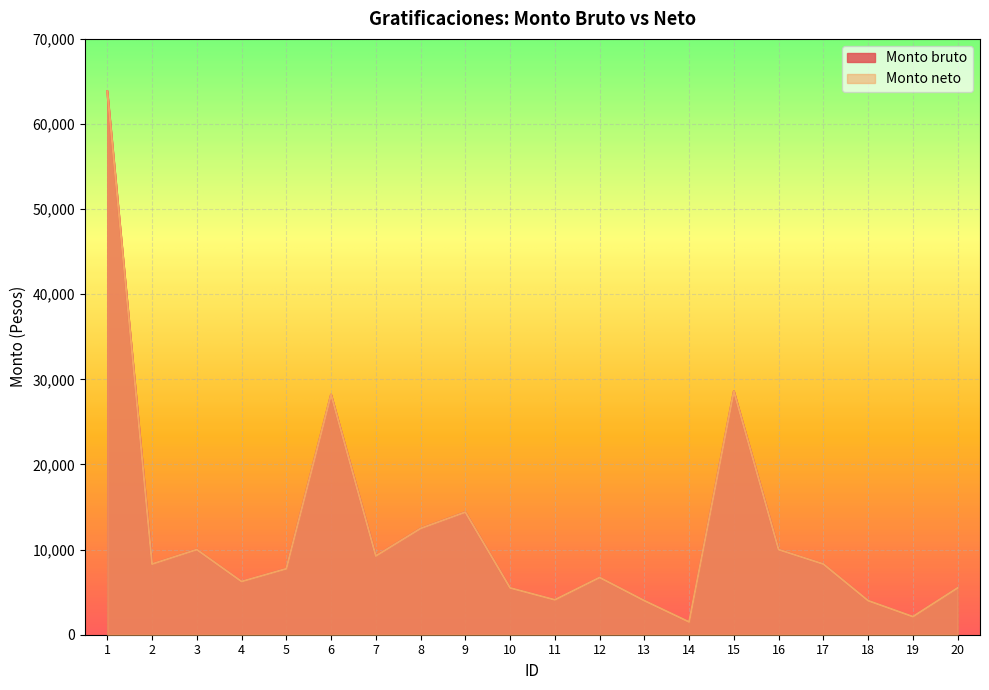

What is the value of the Monto bruto point at the 10th from the left?

5500.0